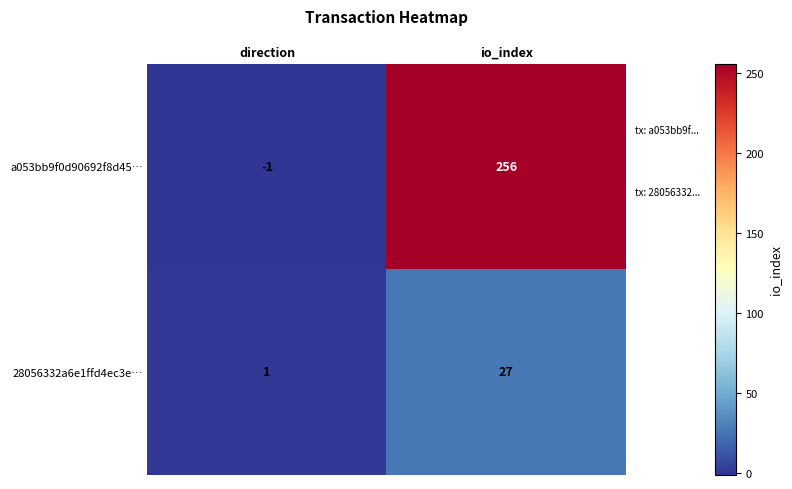

At which category is the sum across all series the highest?

io_index